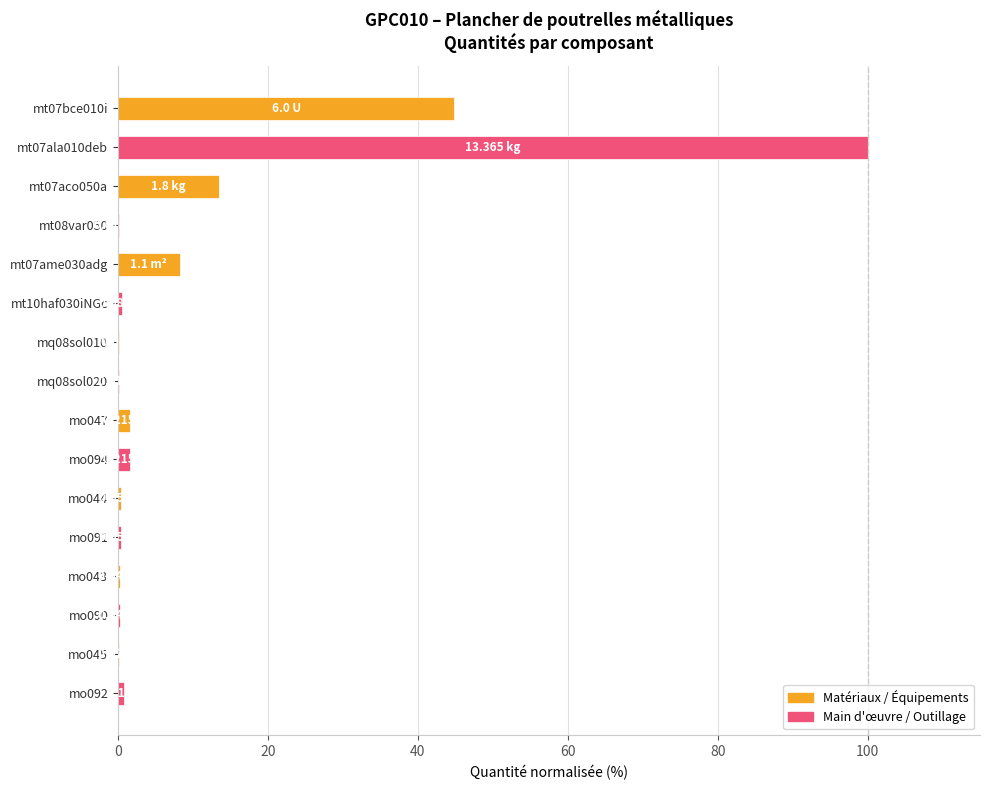

What is the sum of all values?

173.2